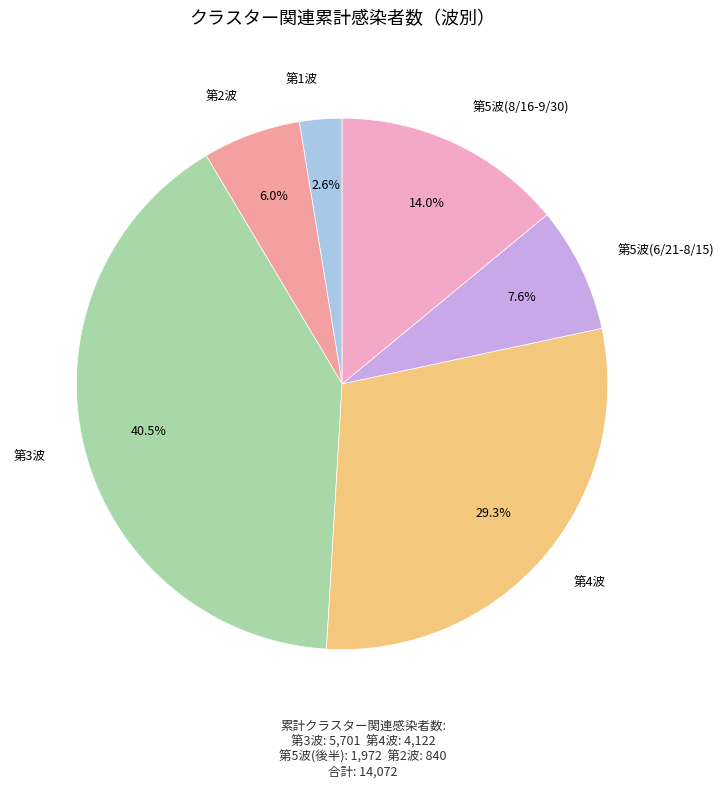

Is there a majority slice in this chart?

No